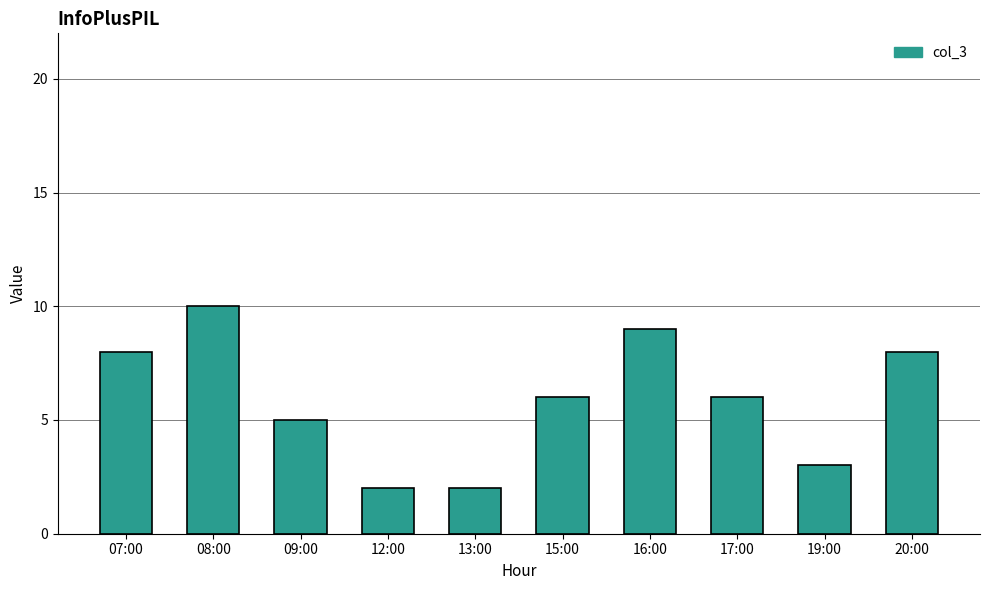

True or false: the data shows 8 at 07:00.

True